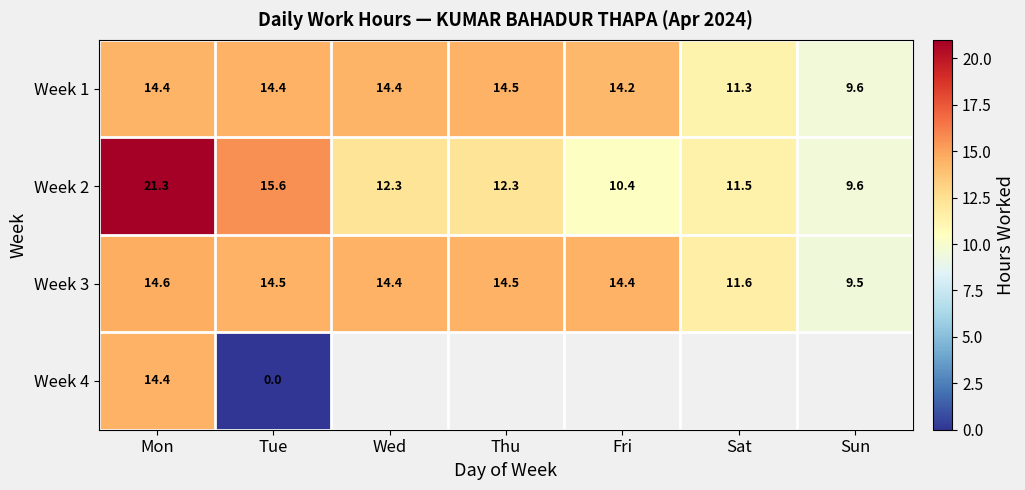

Where is Week 2 nearest to the value 15?

Tue